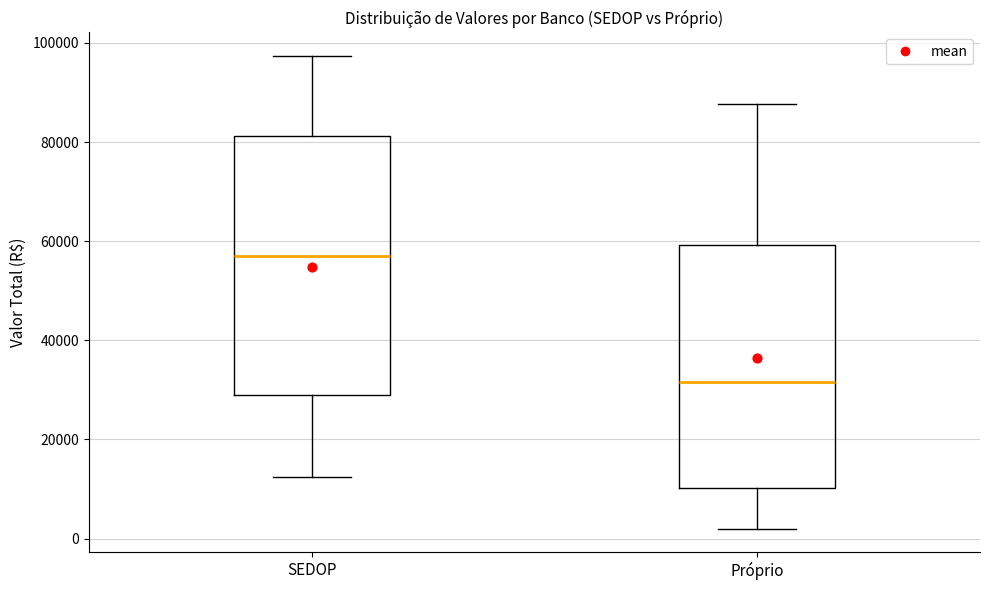

Reading left to right, transcribe this box plot: for each box, give where its median line is, the range the box spans, and where its two whiskers end, as read against the y-axis. The values are not printed on the chart, so give them approximately, as read against the axis.

SEDOP: median 58000, box 28000 to 82000, whiskers 12000 to 98000
Próprio: median 32000, box 10000 to 60000, whiskers 2000 to 88000